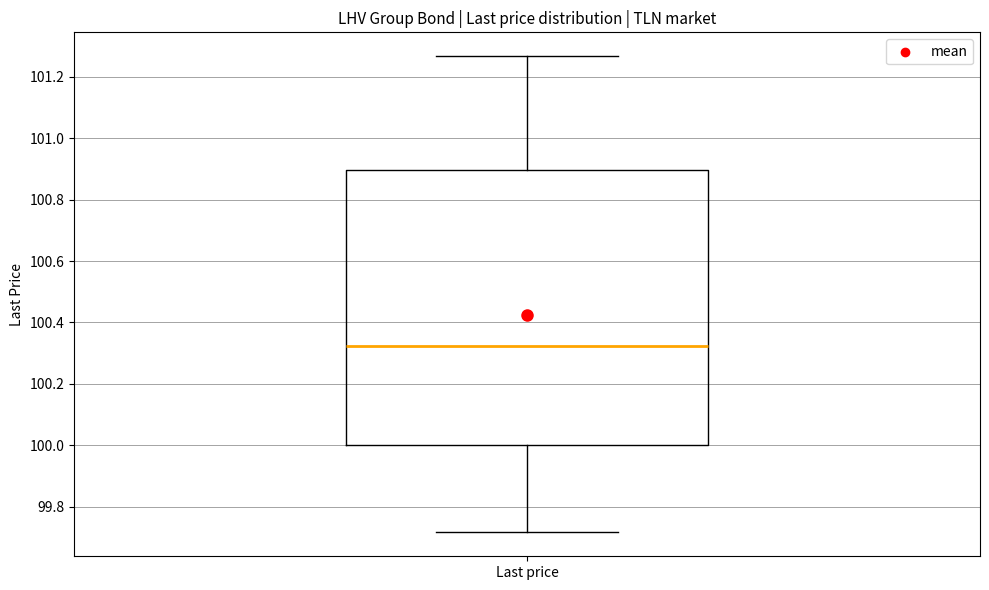

Transcribe this box plot: give where the median line is, the range the box spans, and where the two whiskers end, as read against the y-axis. The values are not printed on the chart, so give them approximately, as read against the axis.

median 100.32, box 100.00 to 100.90, whiskers 99.72 to 101.26